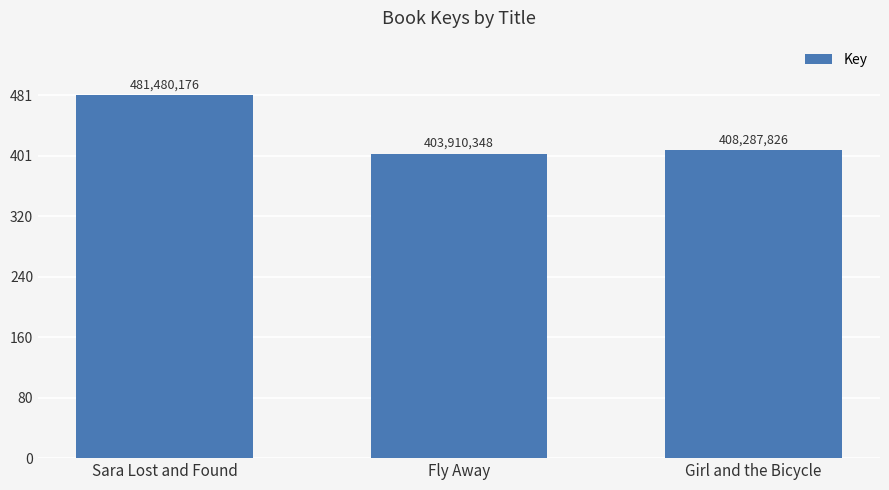

Which has a higher value, Fly Away or Girl and the Bicycle?

Girl and the Bicycle